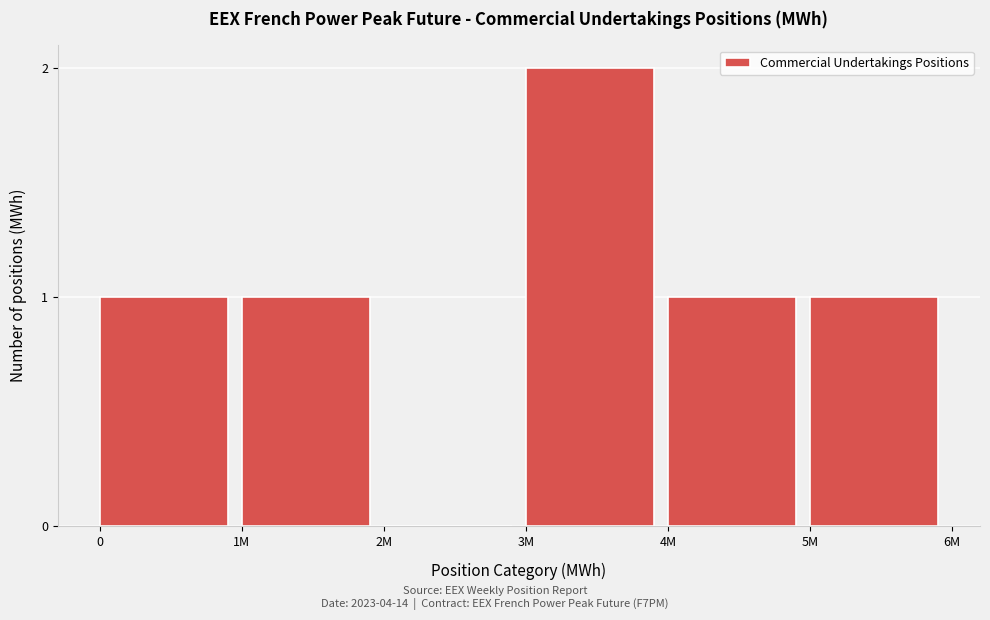

Reading left to right, list all the values displayed in this chart.

0=1	1M=1	2M=0	3M=2	4M=1	5M=1